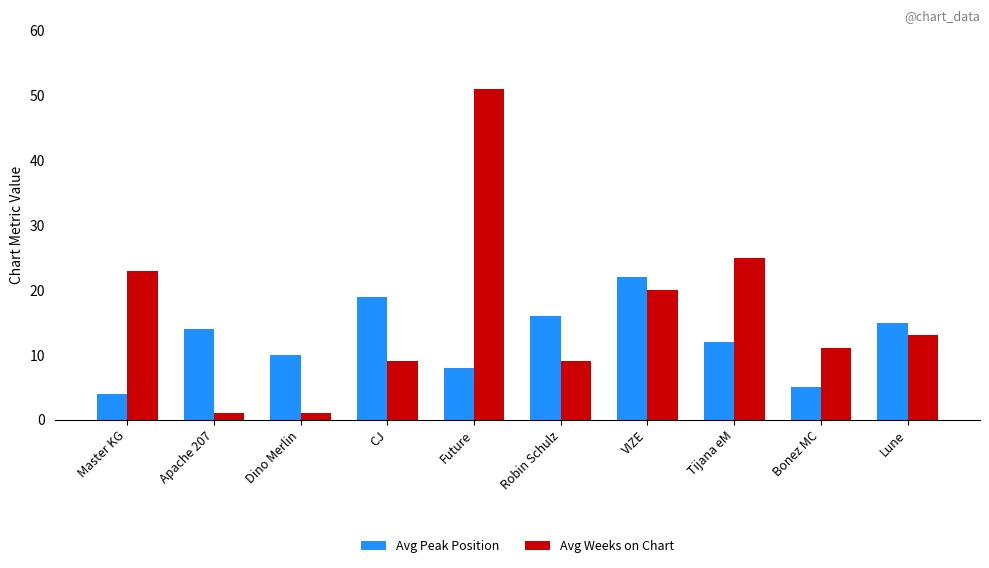

What is the total value across all series at Apache 207?

15